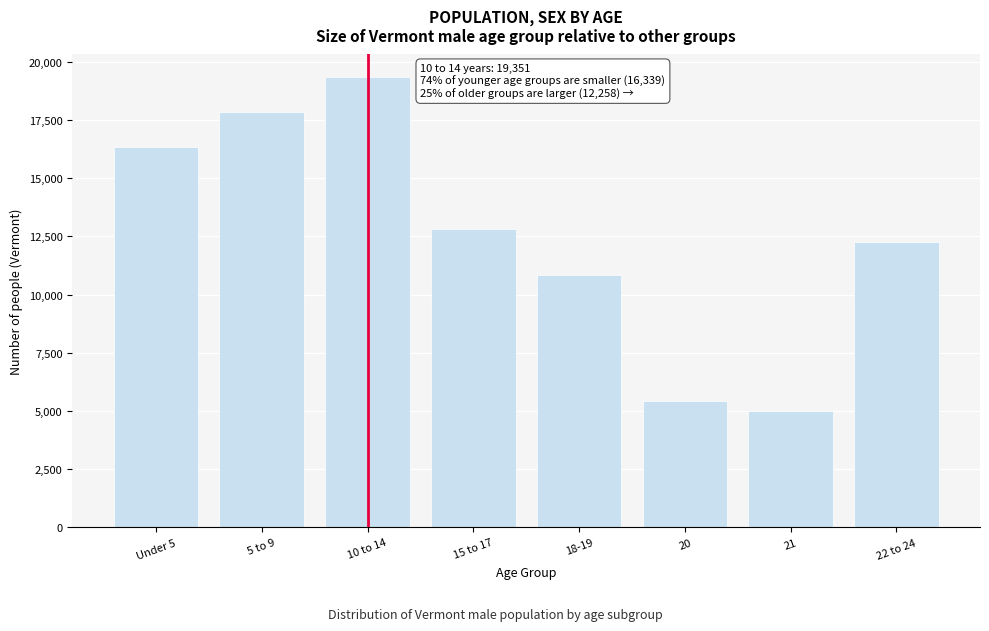

Reading left to right, transcribe all the data shown in this chart.

16339	17854	19351	12804	10855	5421	5003	12258